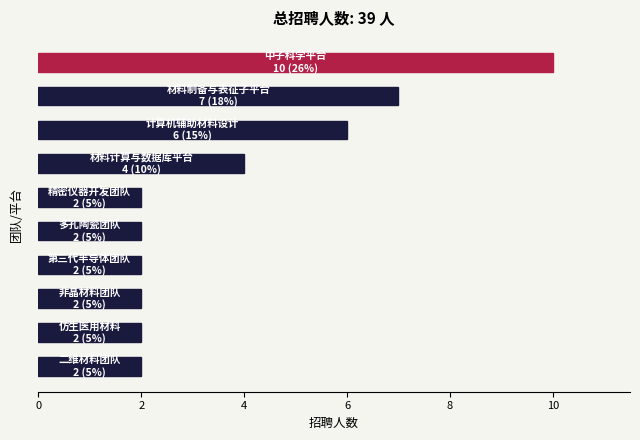

What is the difference between the second highest and minimum values?

5